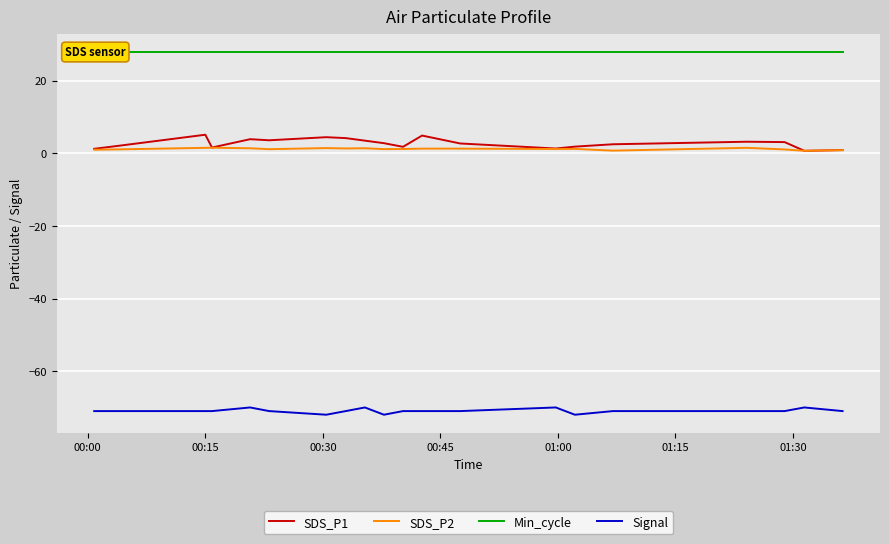

True or false: Signal and SDS_P1 cross at least once.

False